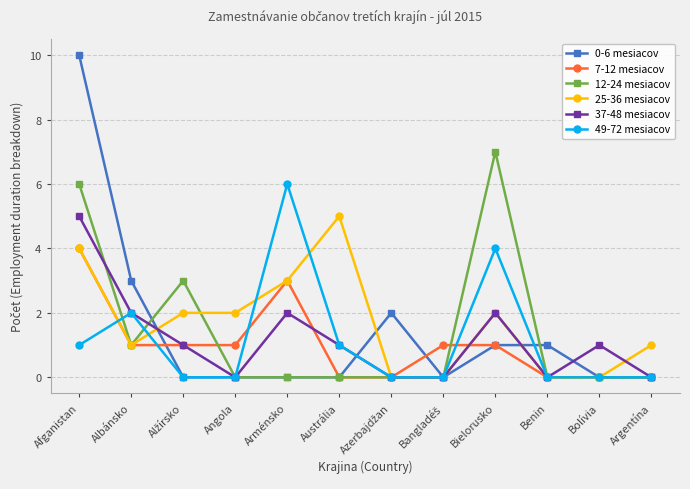

What is the label of the 9th point from the left?

Bielorusko